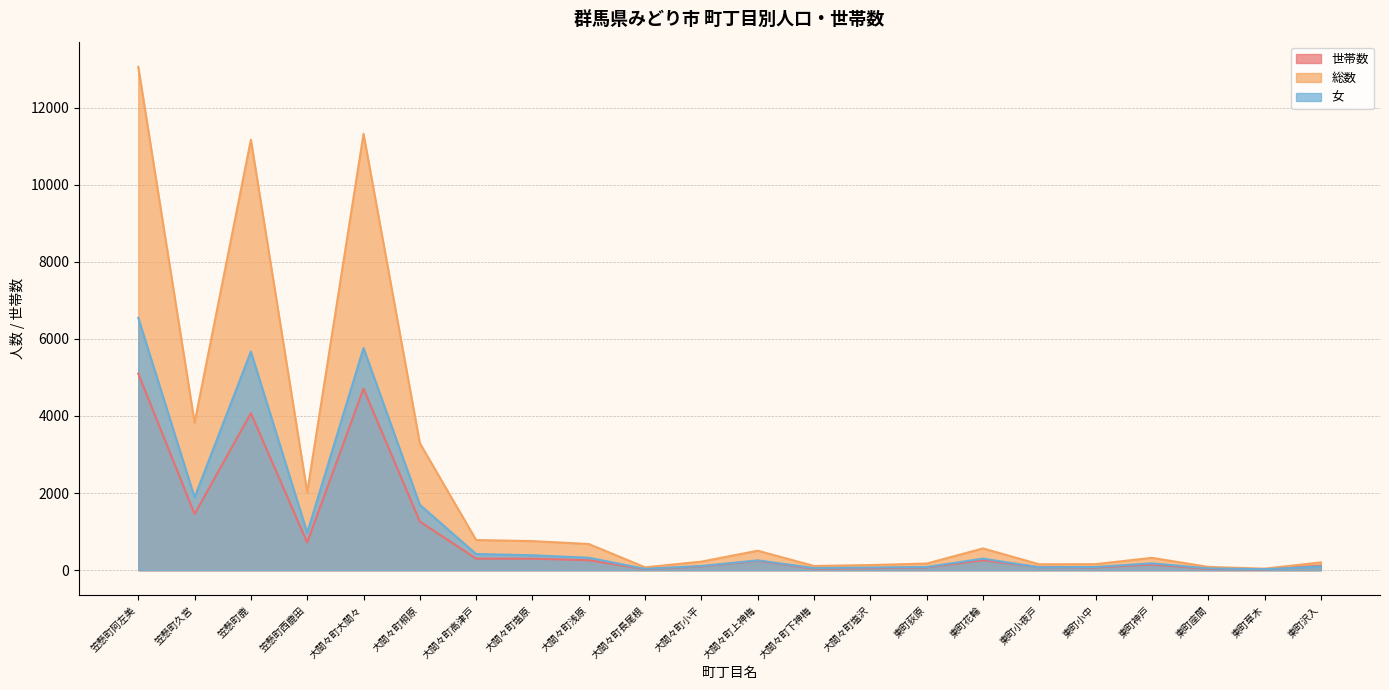

At 東町座間, list the series in order from largest to smallest.

総数, 女, 世帯数